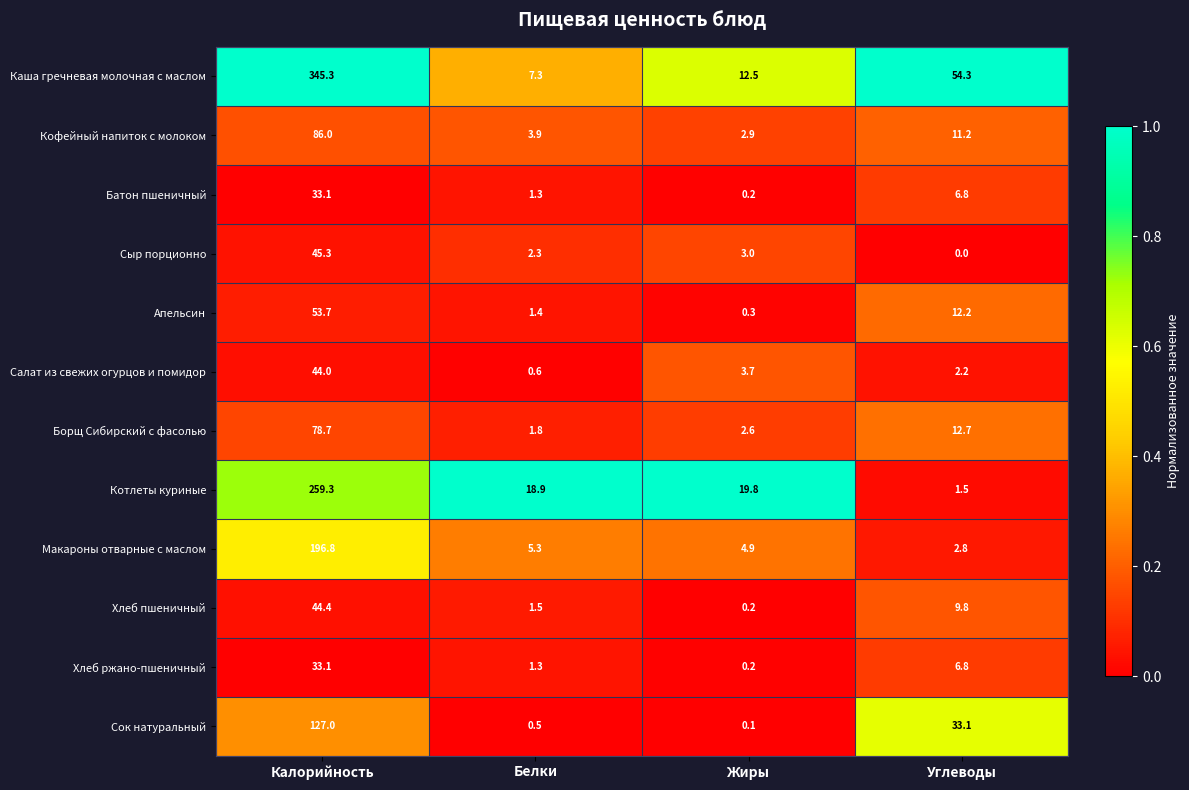

What is the difference between the highest and lowest values at Углеводы?

54.3